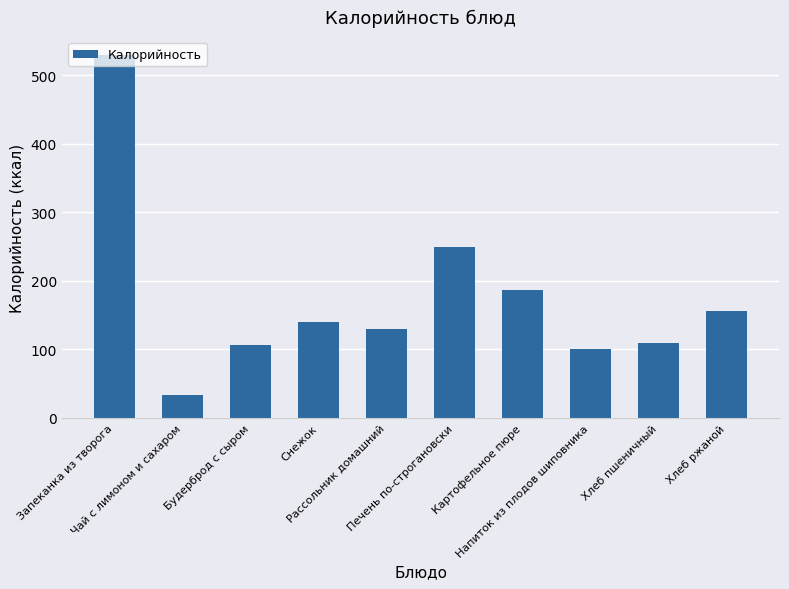

What is the label of the 6th bar from the left?

Печень по-строгановски